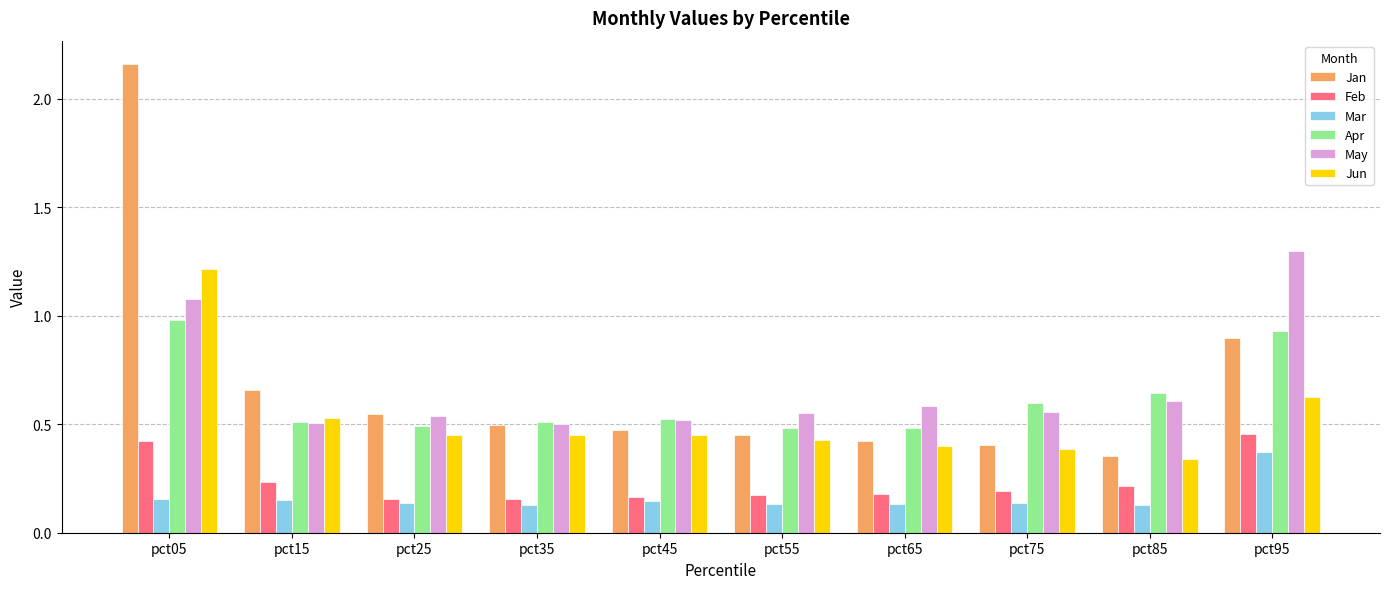

Does the chart contain stacked bars?

No